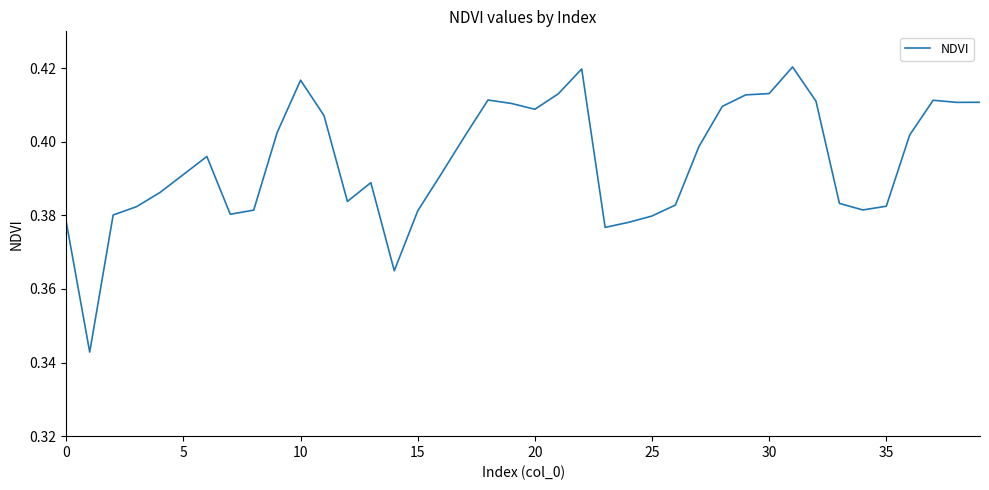

Is this an area chart (filled region under the line)?

No